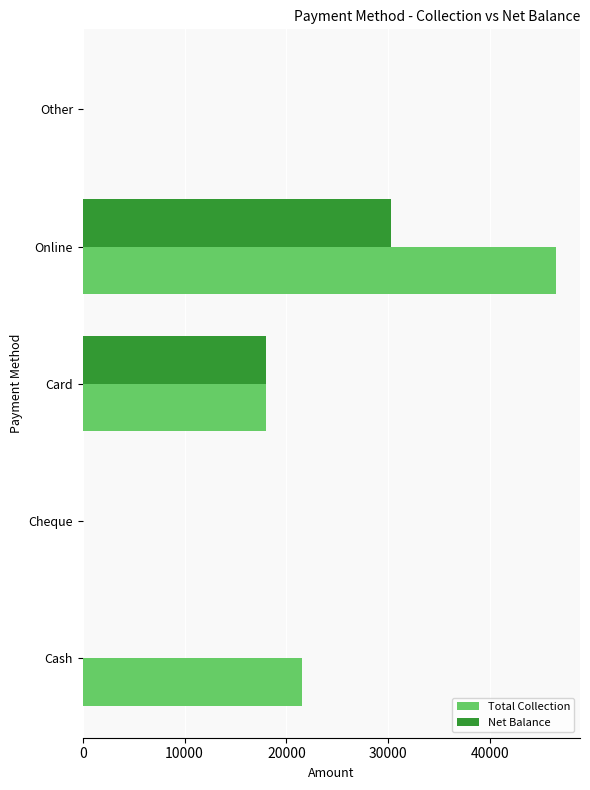

What is the sum of all Net Balance values?

48258